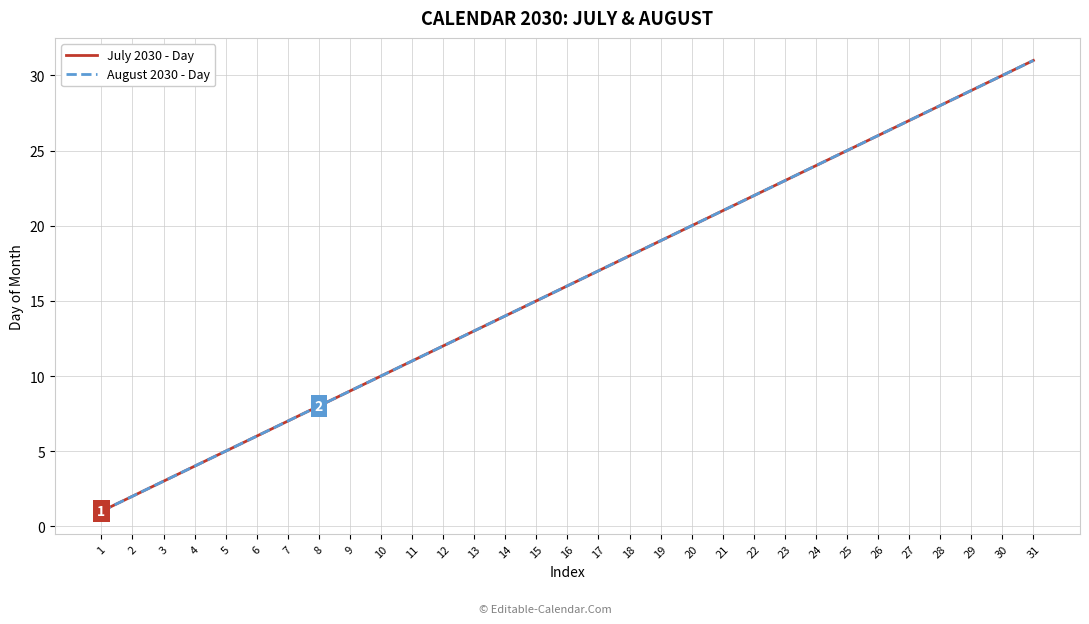

Is this an area chart (filled region under the line)?

No